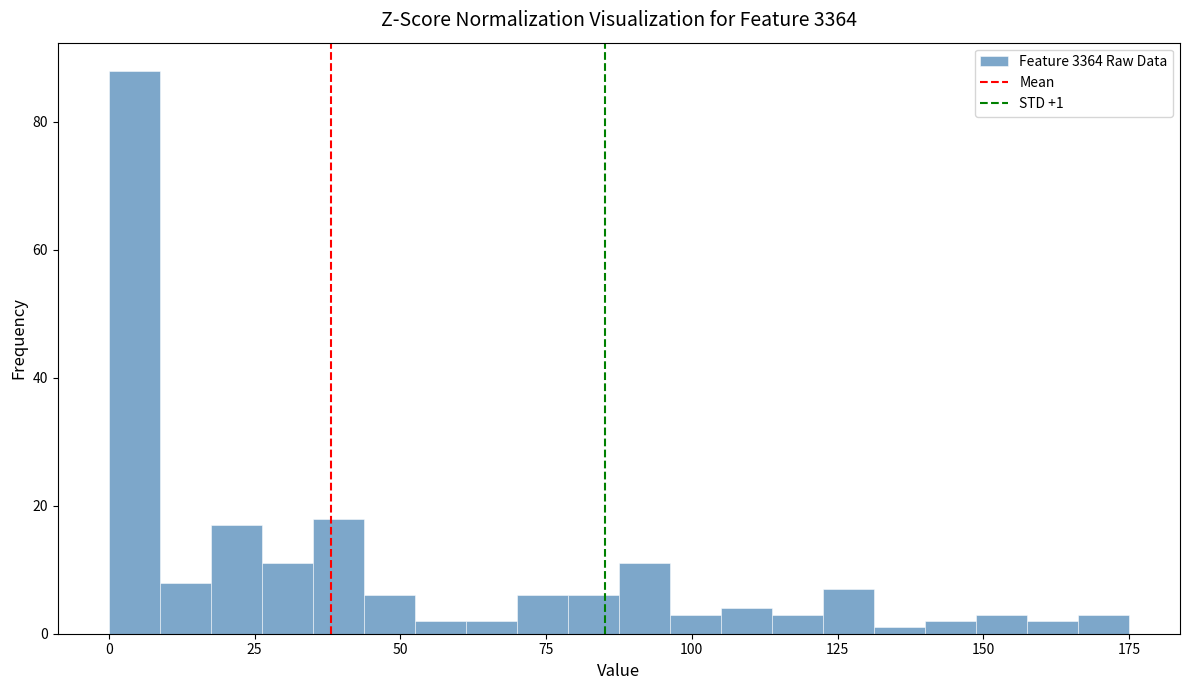

Around what value on the x-axis is the tallest bar? Give the approximate position of its centre, as read against the axis.

5